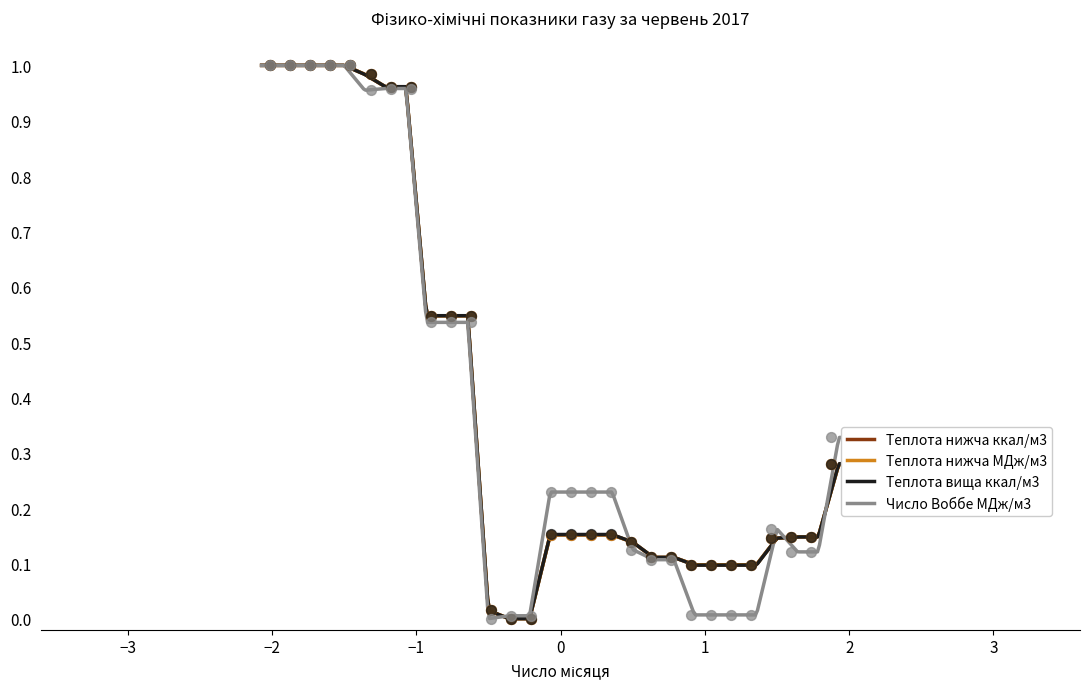

At how many categories does at least one series exceed 0?

30